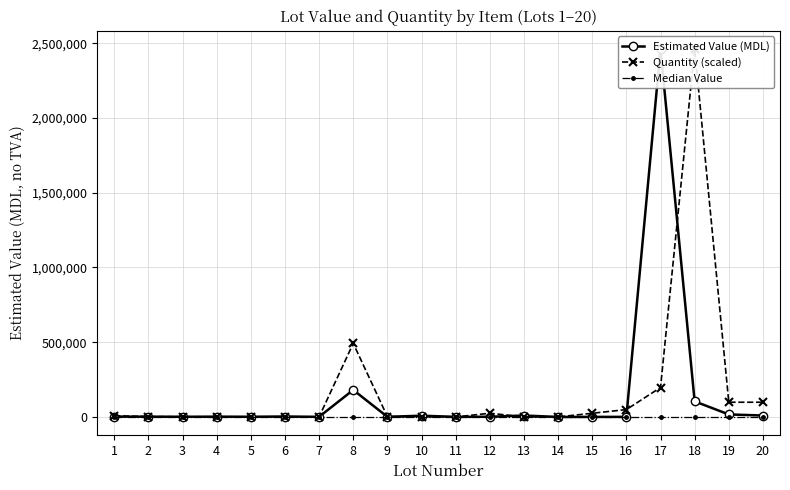

At which category is the sum across all series the highest?

17